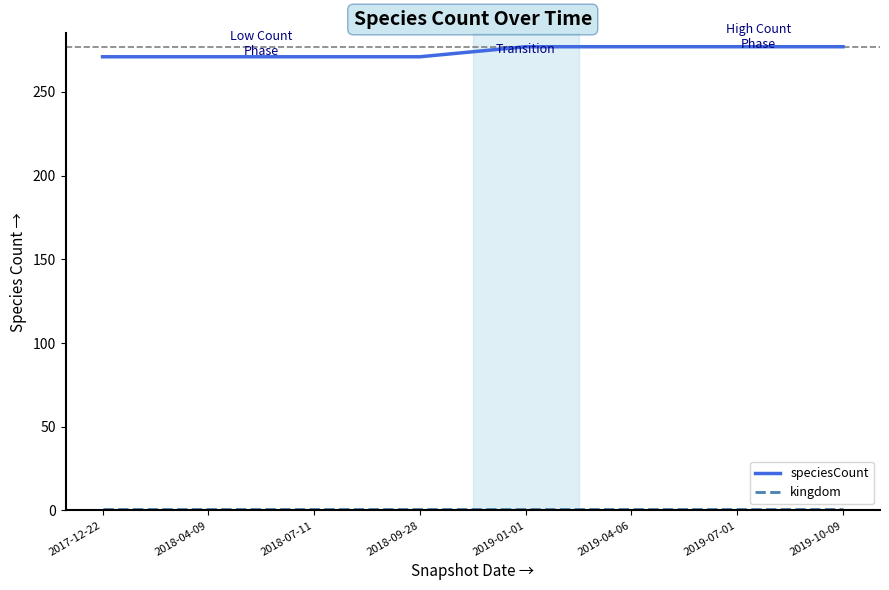

What is the lowest value of the speciesCount series?

271